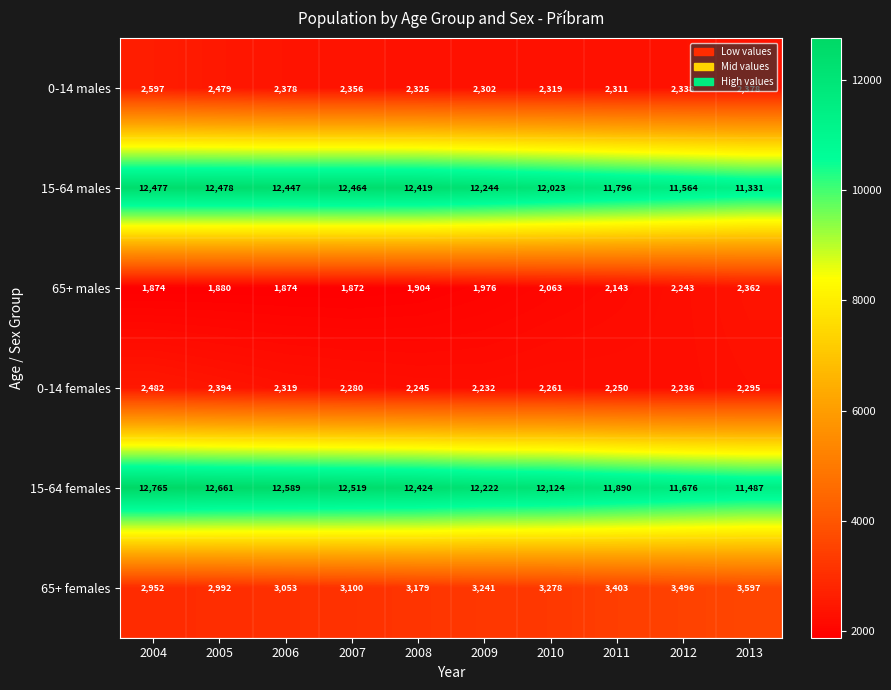

Which series changed the most between 2004 and 2011?

15-64 females